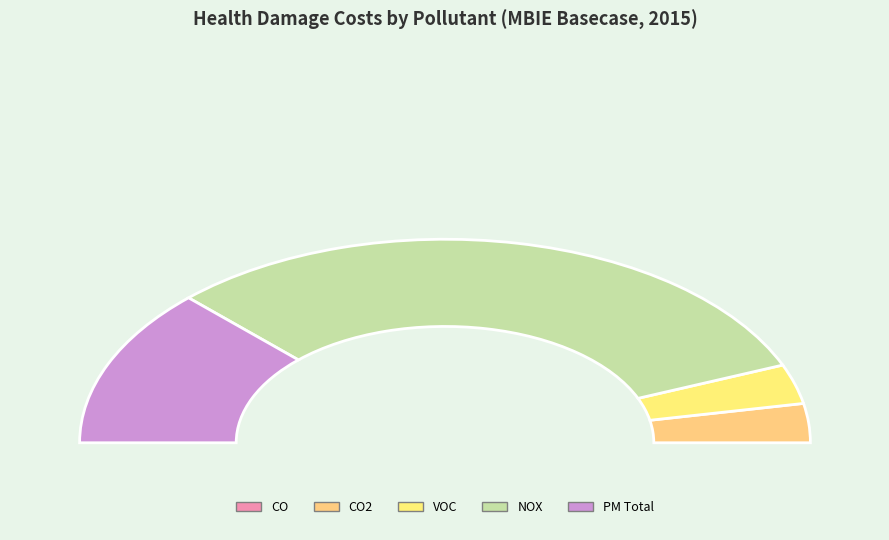

Count the number of slices in the pie.

5